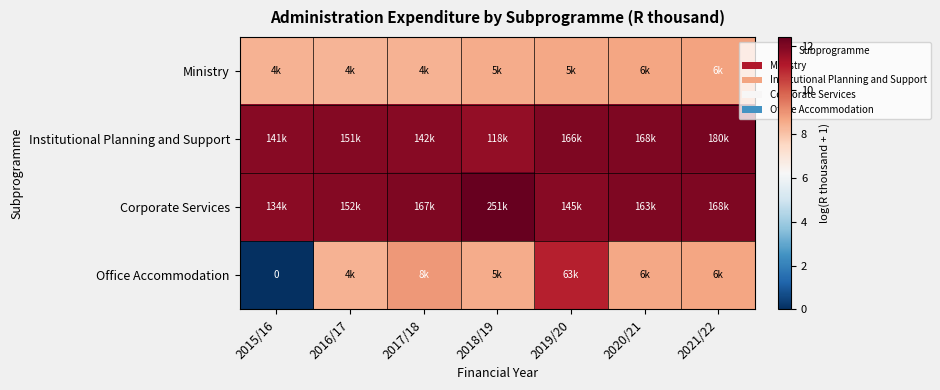

What is the greatest value displayed?

12.4